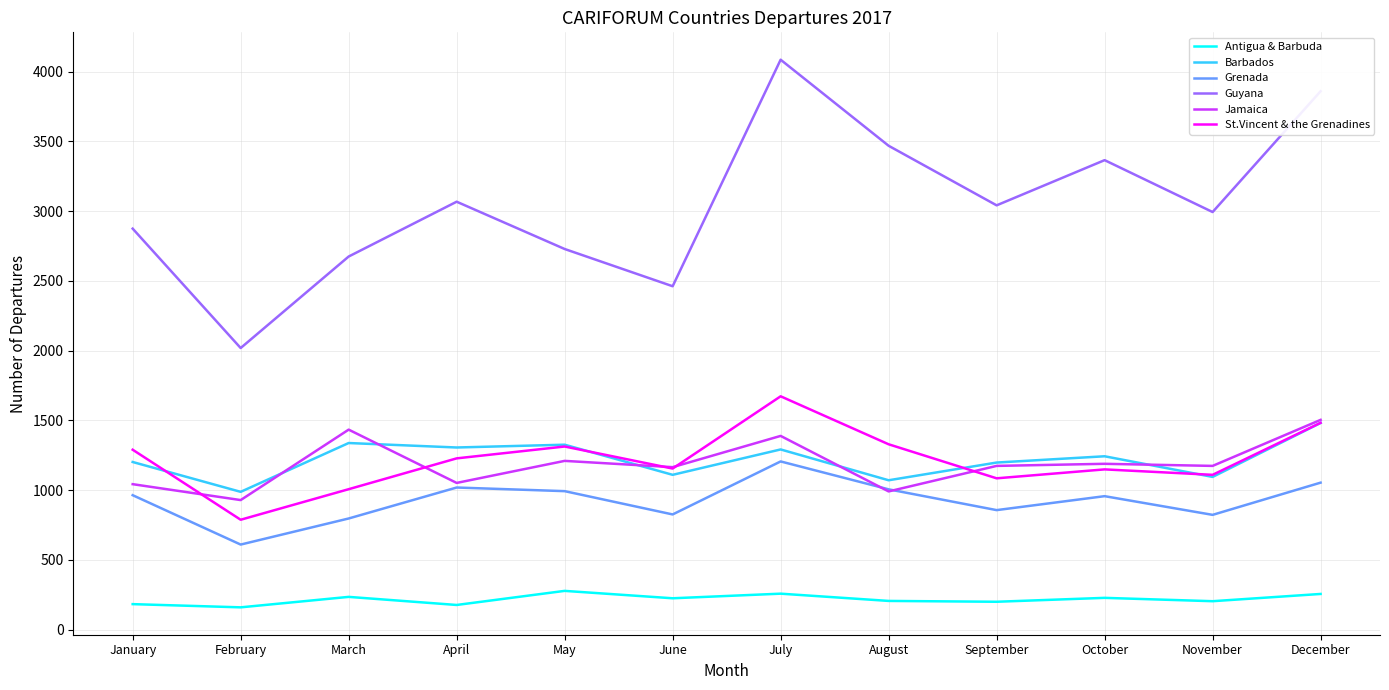

What is the smallest value displayed?

159